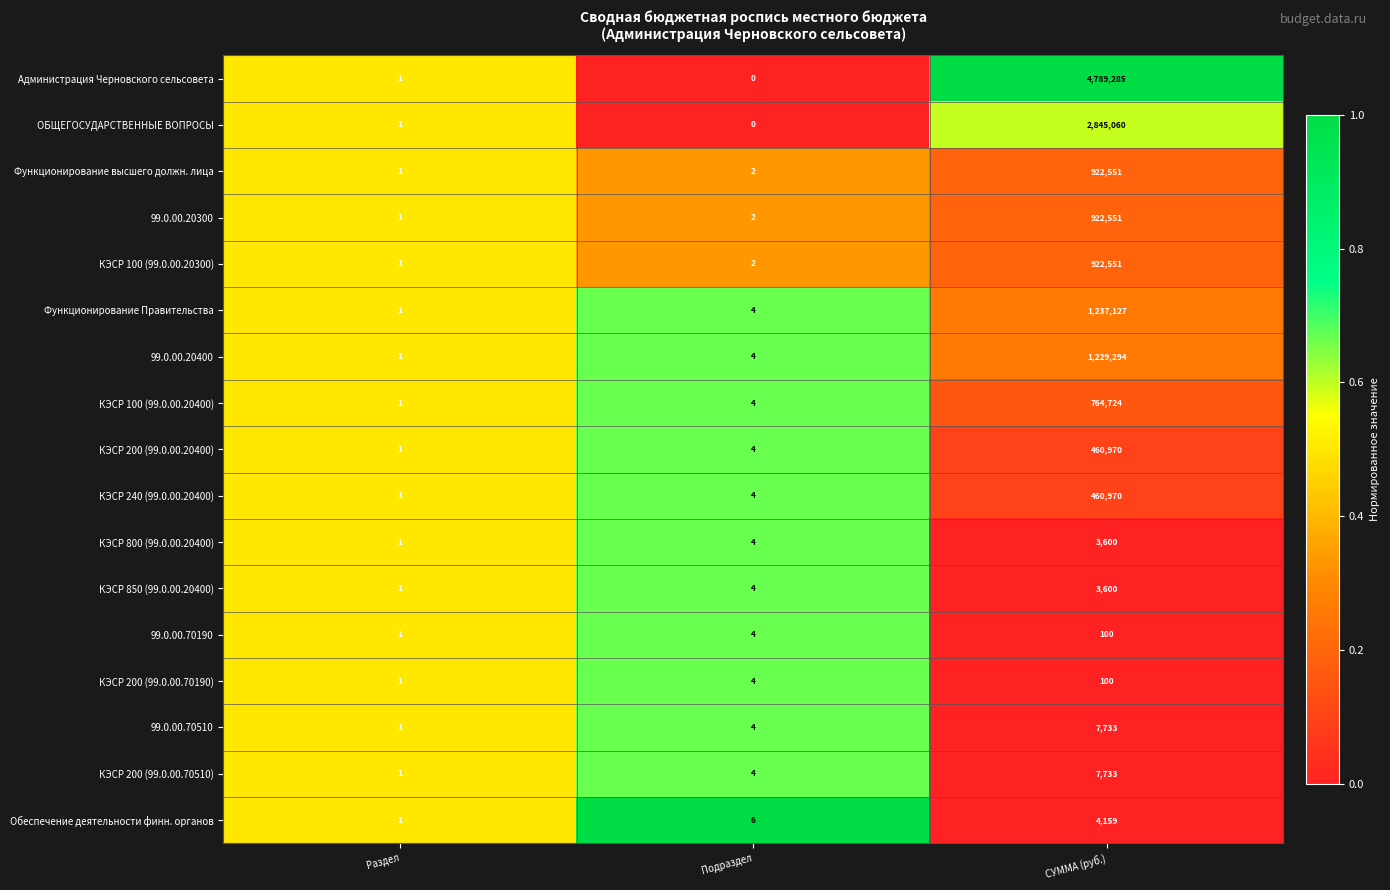

Between Подраздел and СУММА (руб.), which series saw the biggest shift?

Администрация Черновского сельсовета